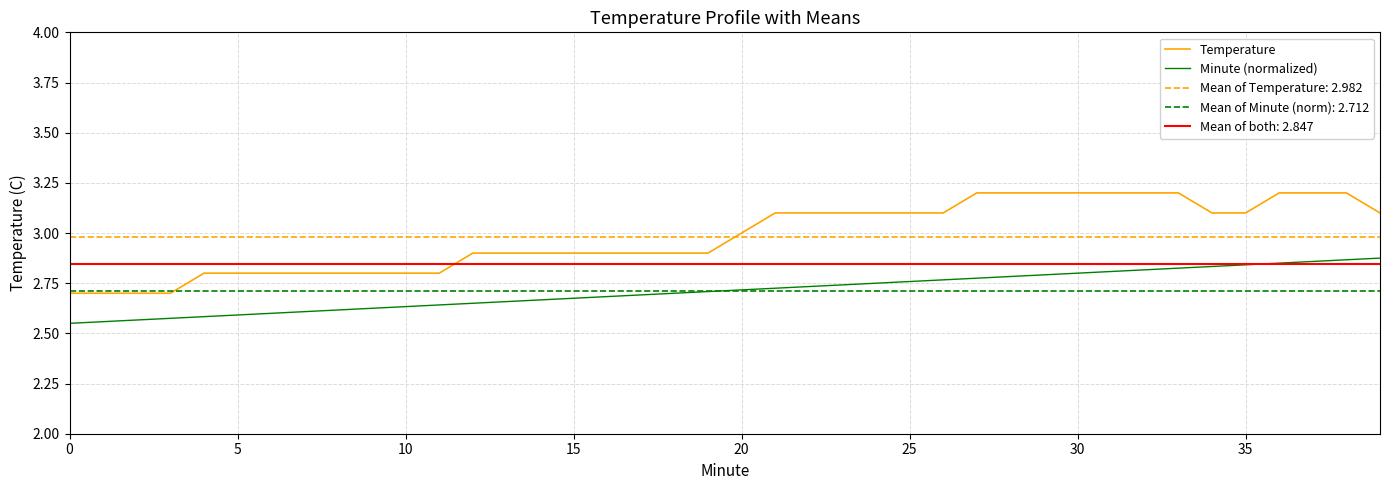

True or false: Minute (normalized) has more than 1 interior local peaks.

False